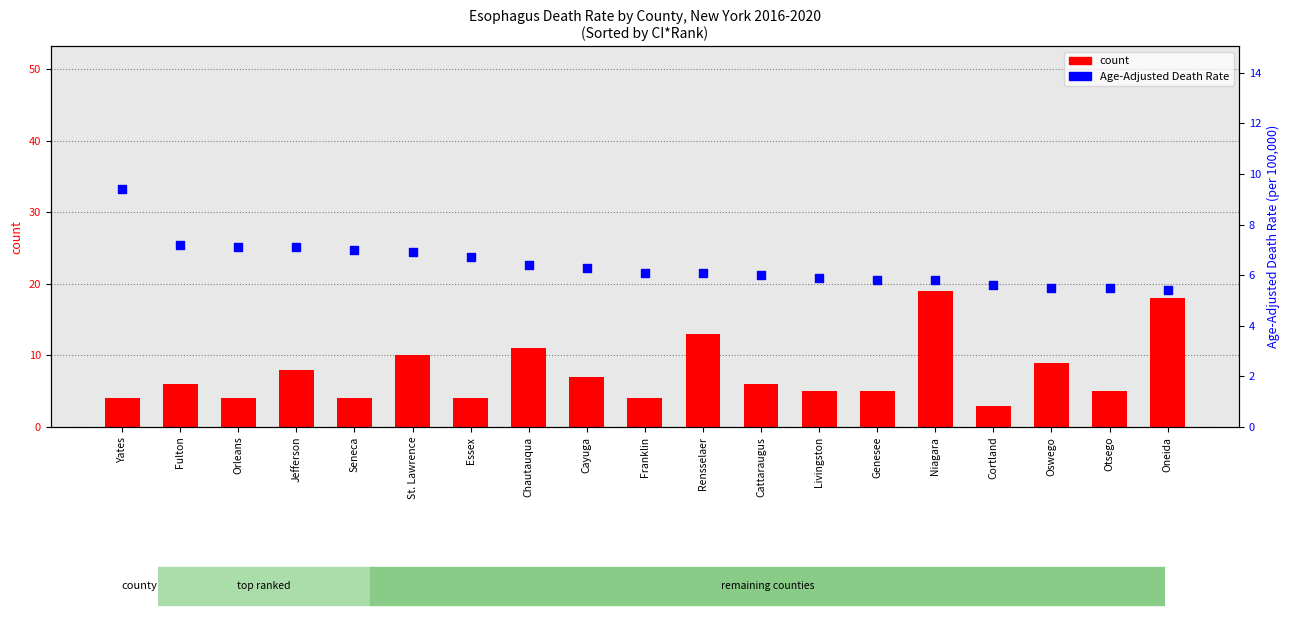

Which series has the largest Y range (max minus min)?

count